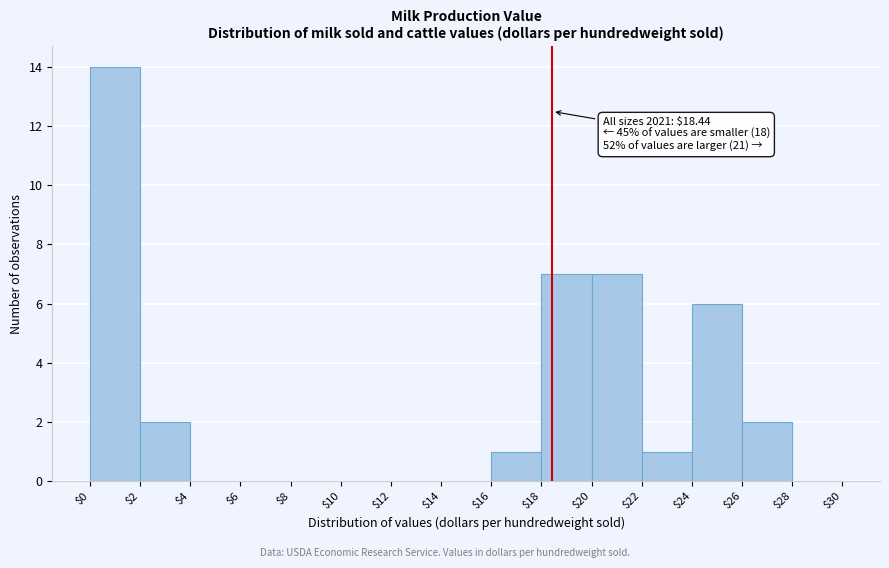

Which range on the x-axis has the tallest bar?

$0 to $2